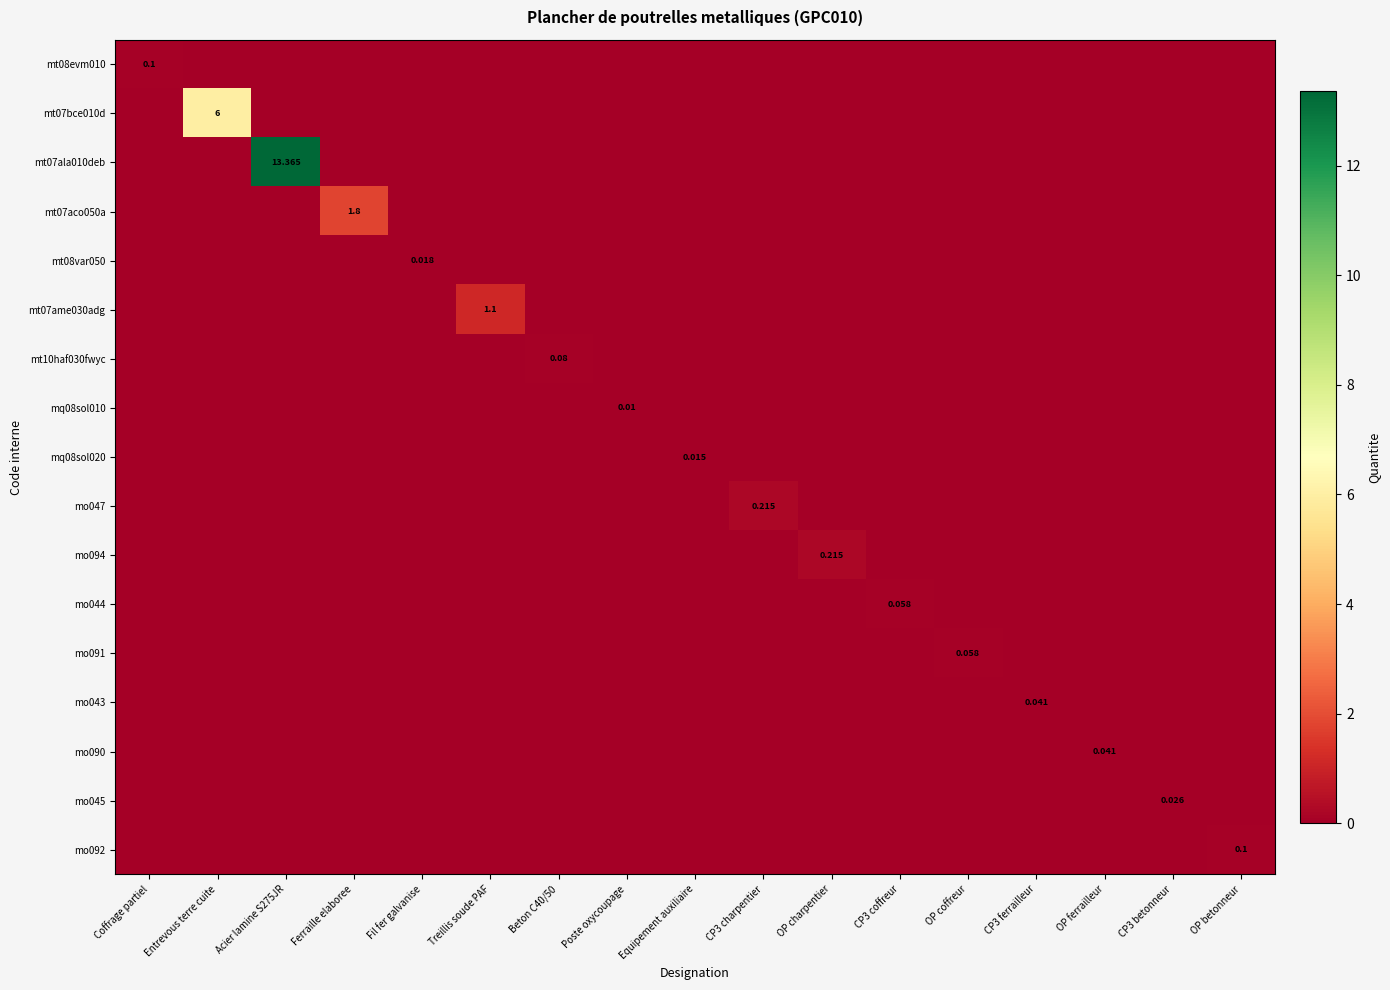

At OP charpentier, list the series in order from smallest to largest.

mt08evm010, mt07bce010d, mt07ala010deb, mt07aco050a, mt08var050, mt07ame030adg, mt10haf030fwyc, mq08sol010, mq08sol020, mo047, mo044, mo091, mo043, mo090, mo045, mo092, mo094